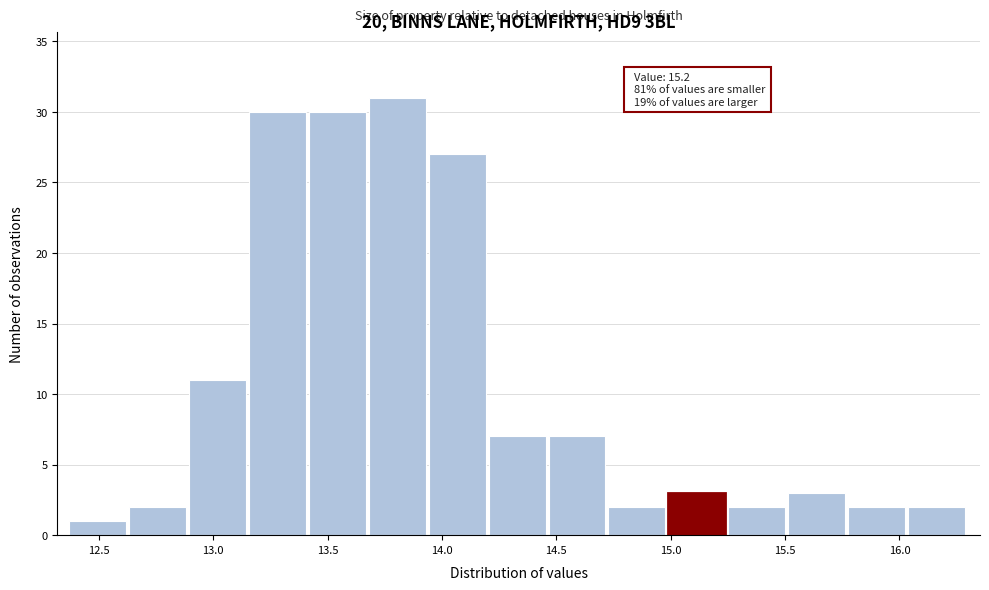

Over which range of the x-axis is the bar tallest?

13.70 to 13.95